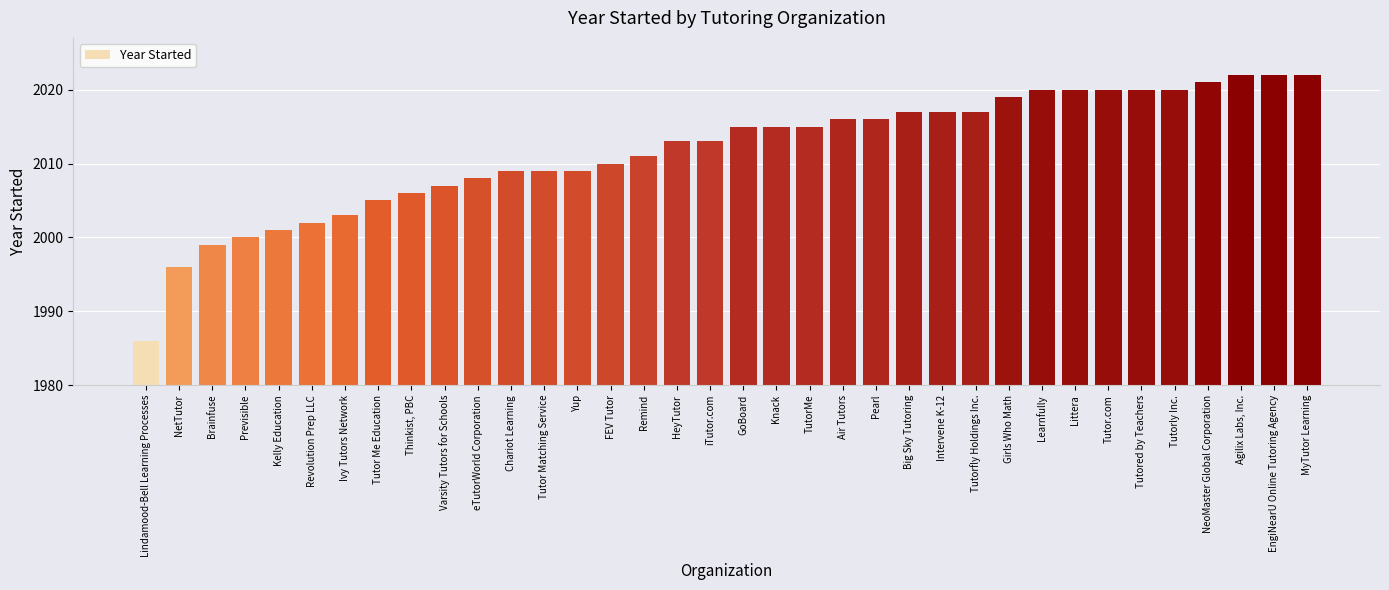

Are the bars grouped side by side (vs. stacked)?

No